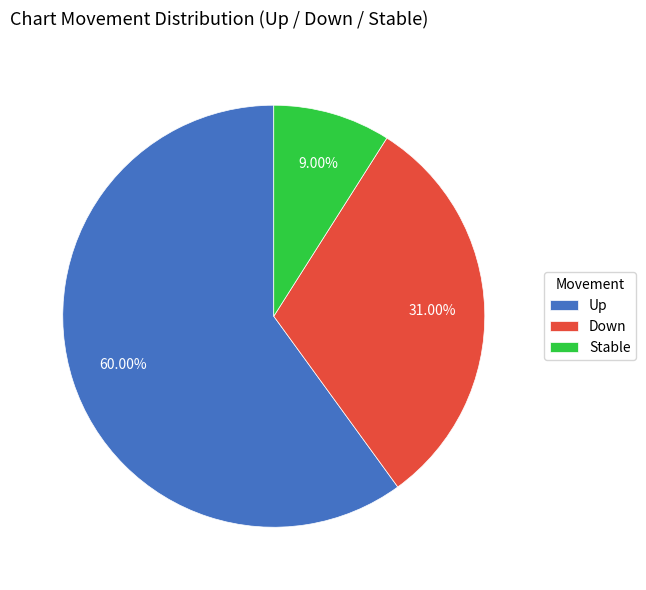

Which slice is the smallest?

Stable